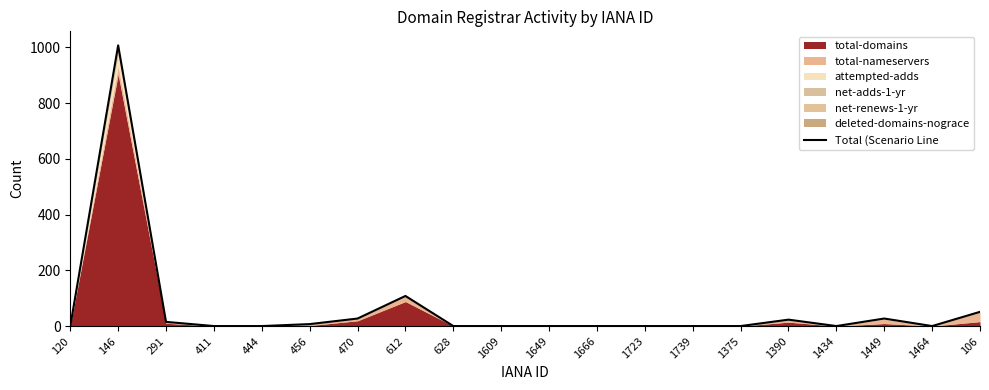

How many data points does each series have?

20